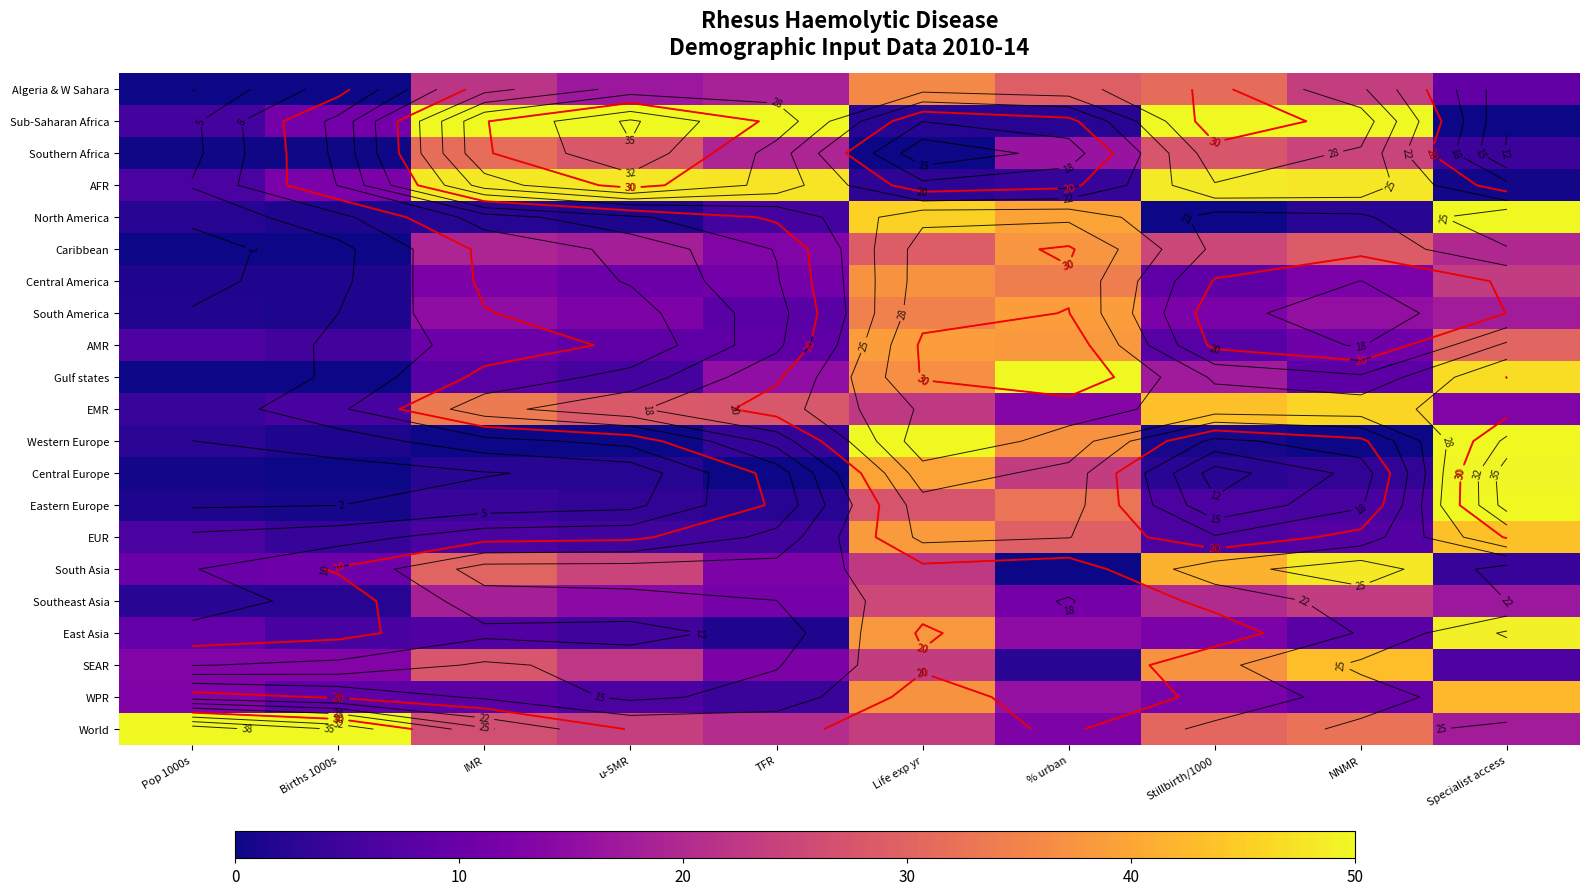

At which label does Sub-Saharan Africa reach its minimum?

Specialist access